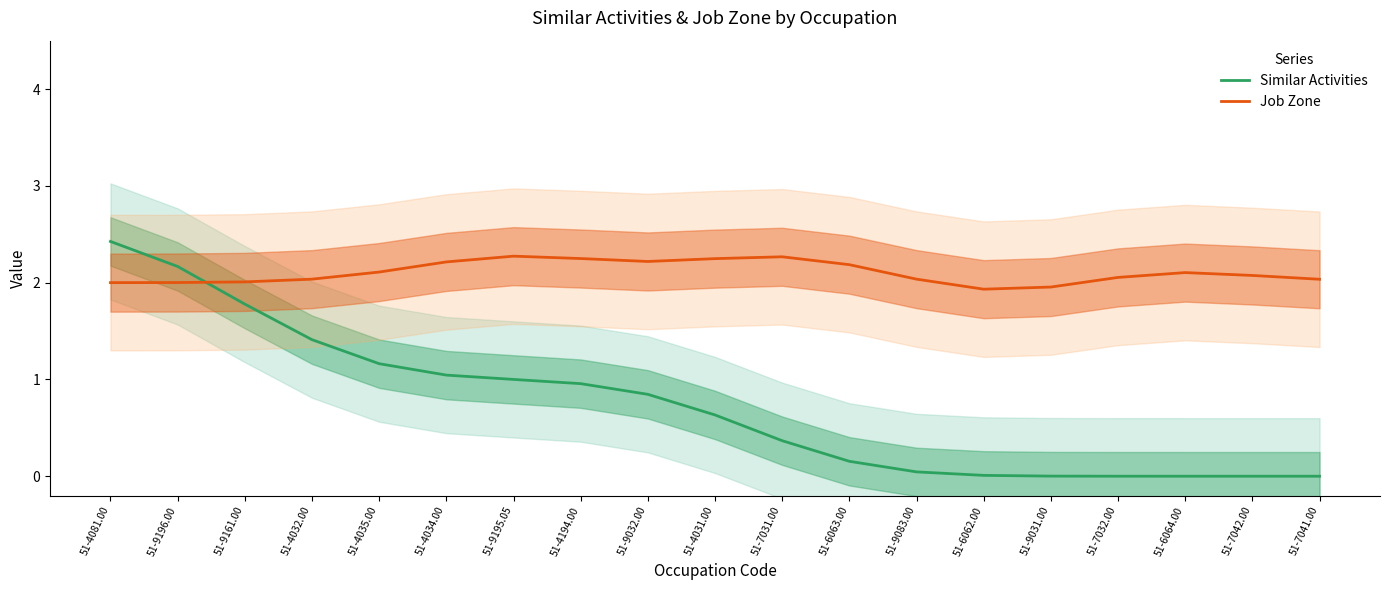

Rank the series by their average value, from highest to lowest.

Job Zone, Similar Activities